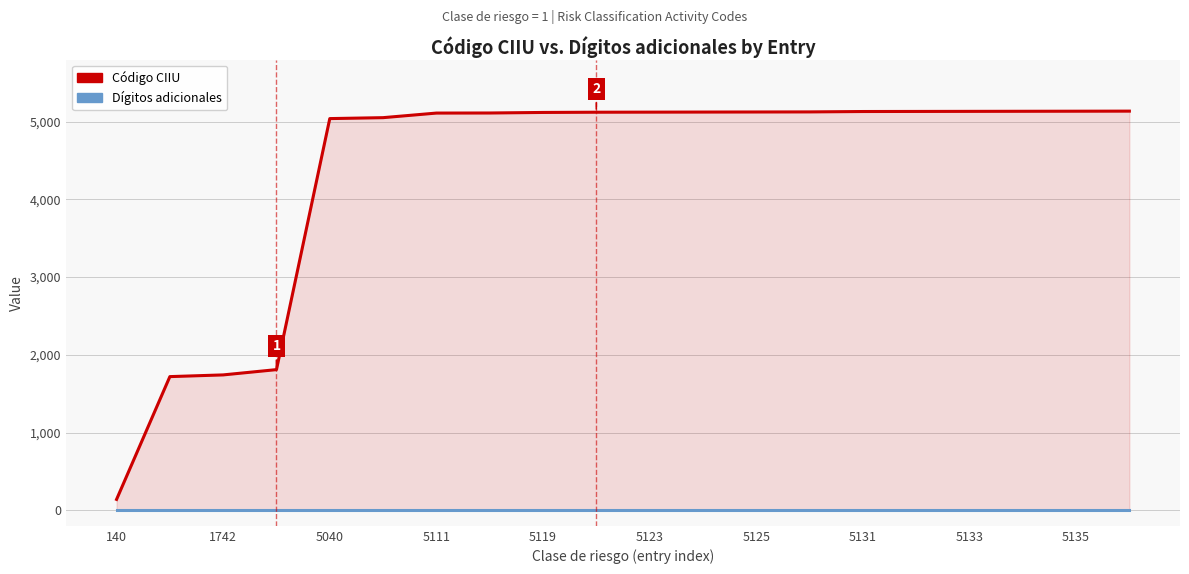

How many data points in Código CIIU are less than 5123?

10